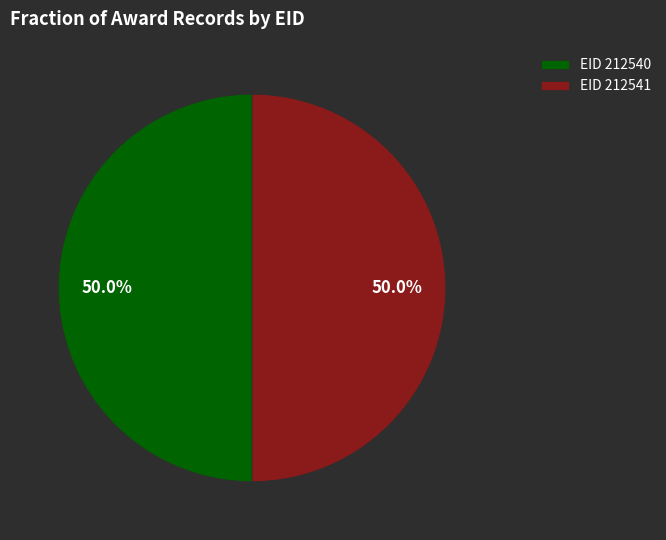

What portion of the pie excludes EID 212541?

50.0%